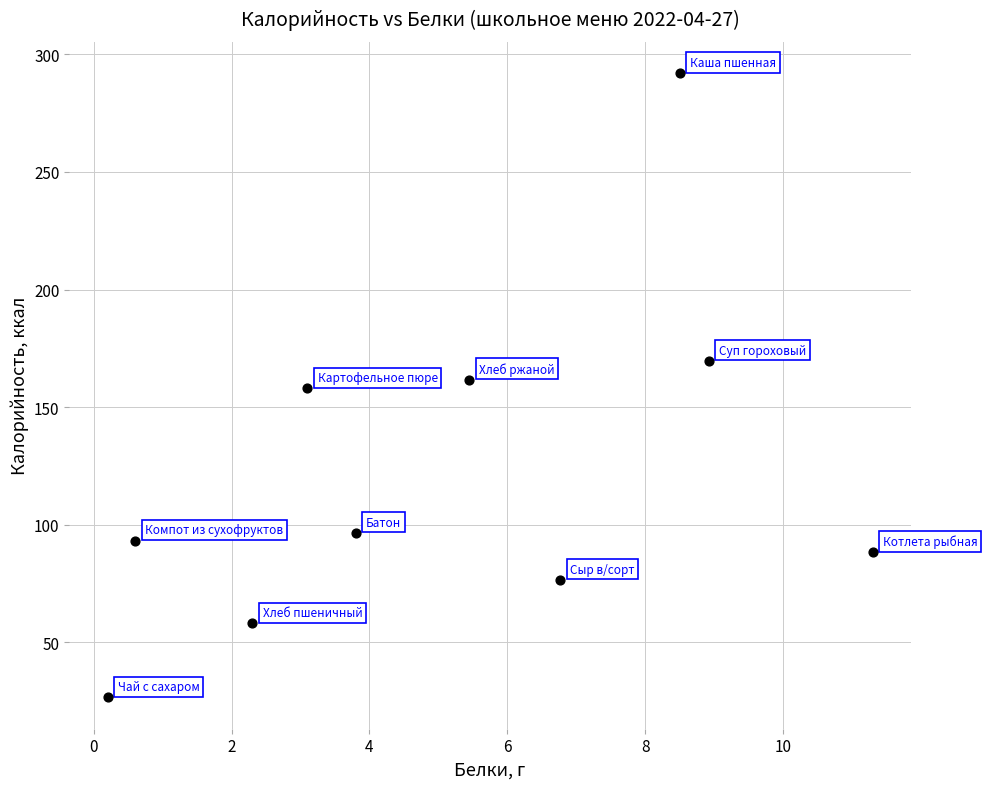

What is the range of Y values (max minus min)?

265.7